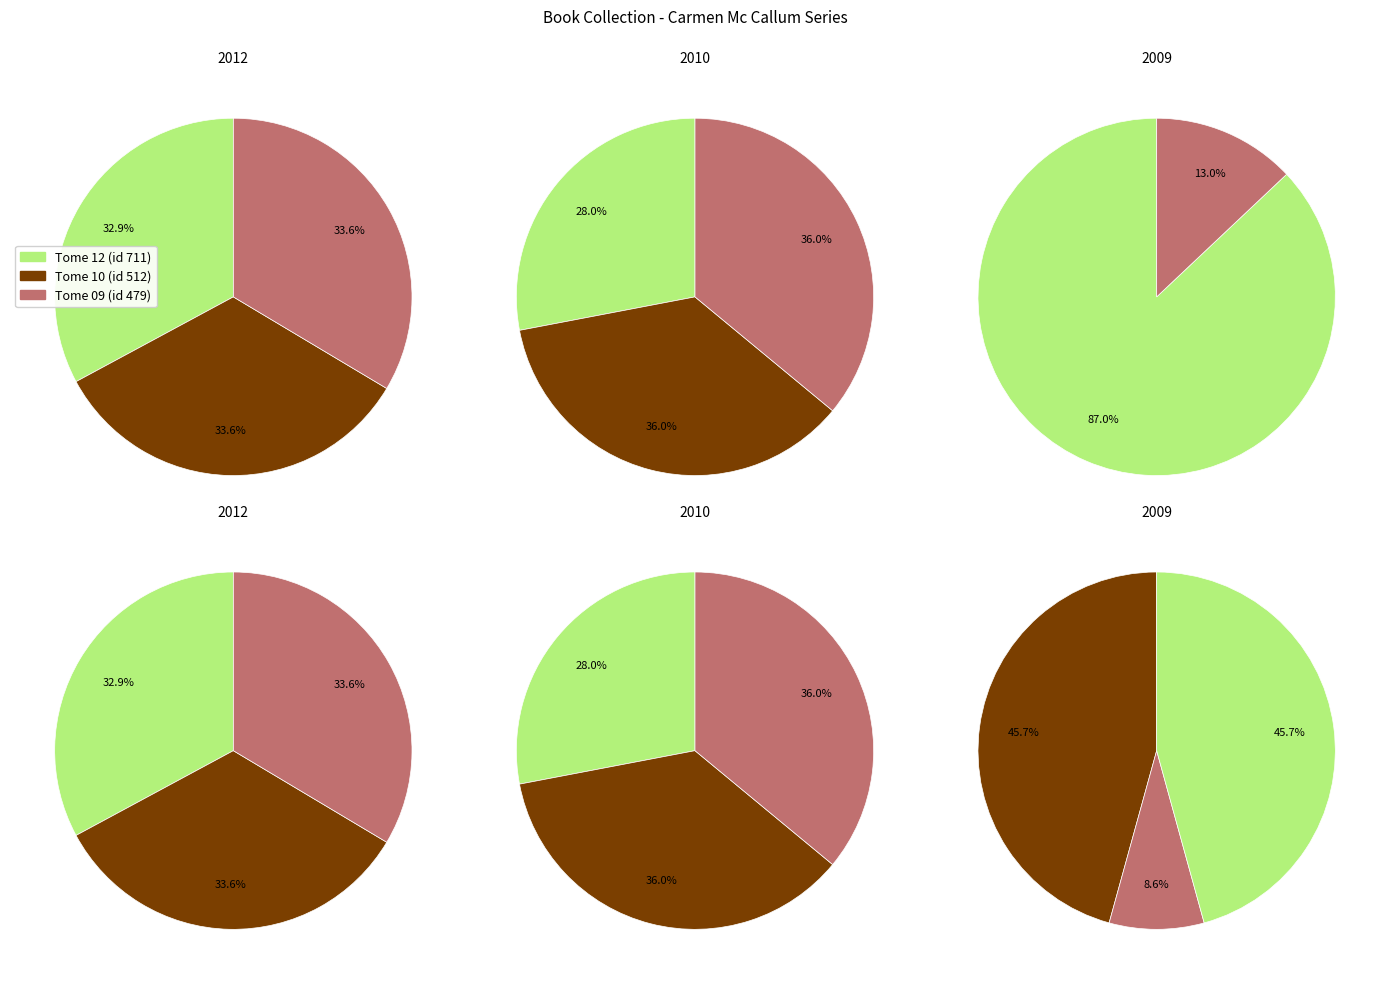

To the nearest percent, what is the difference between the Carmen Mc Callum tome 12 and Carmen Mc Callum Tome 10 slice percentages?

8%